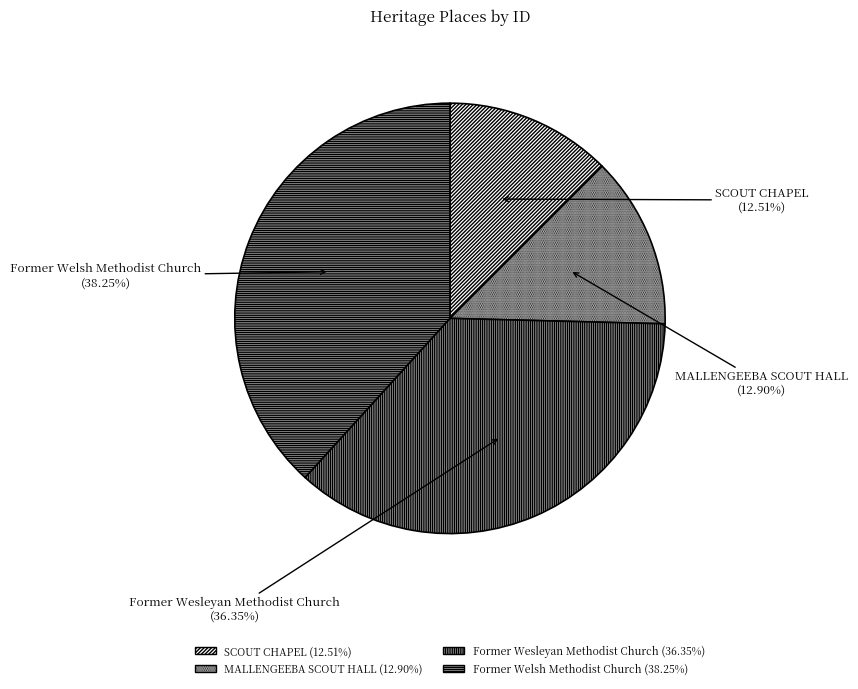

Is there any slice that represents more than half of the pie?

No